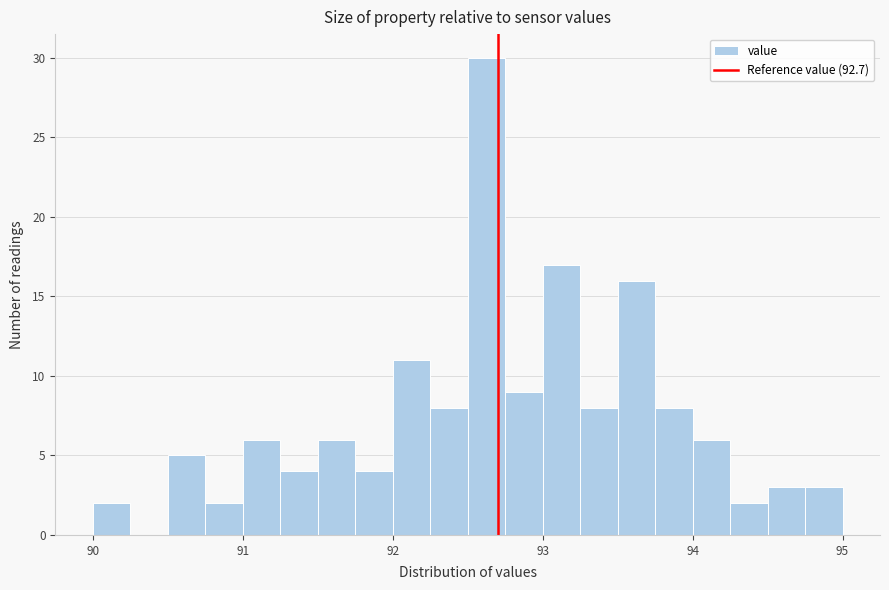

Around what value on the x-axis is the tallest bar? Give the approximate position of its centre, as read against the axis.

92.6